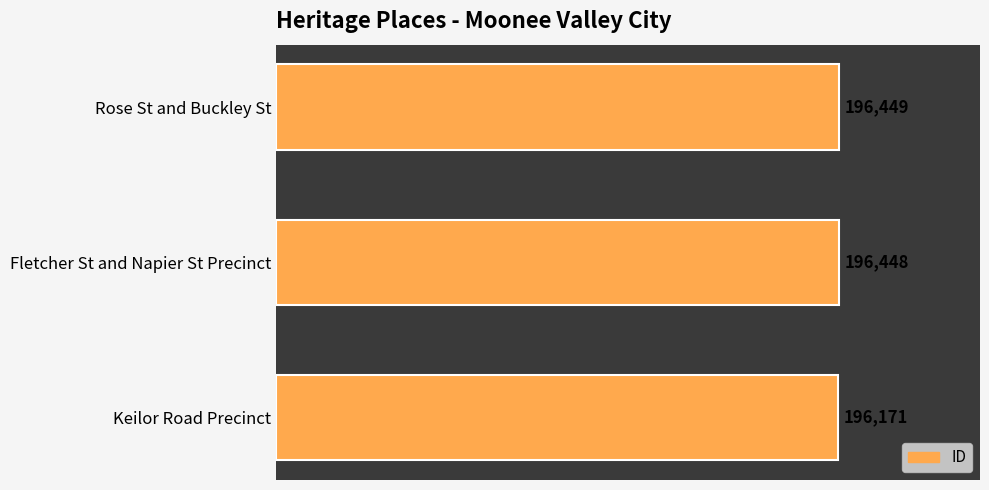

Approximately how many times larger is the value at Rose St and Buckley St compared to Fletcher St and Napier St Precinct?

1.0